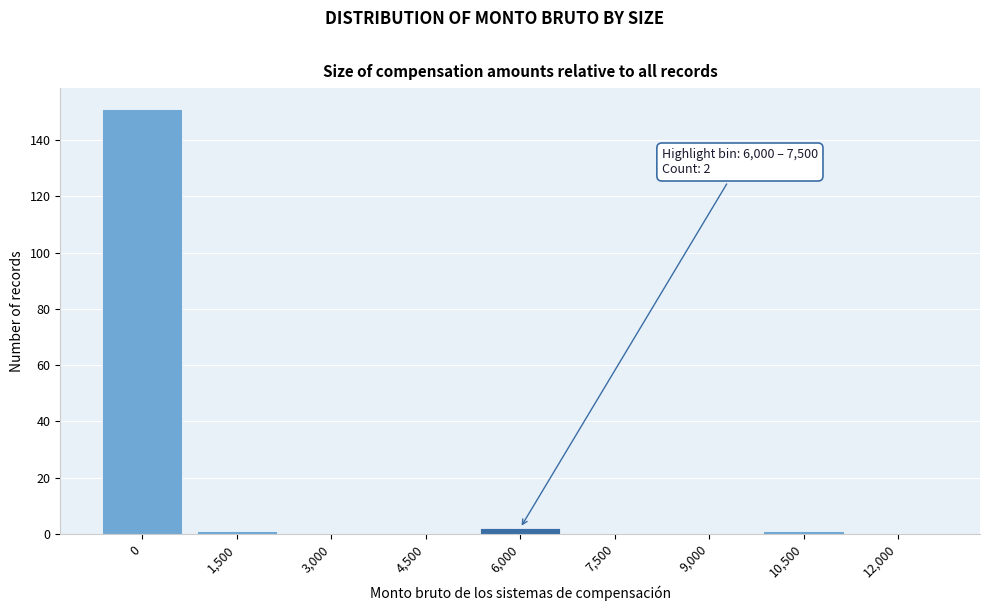

Reading left to right, transcribe all the data shown in this chart.

0=151	1,500=1	3,000=0	4,500=0	6,000=2	7,500=0	9,000=0	10,500=1	12,000=0